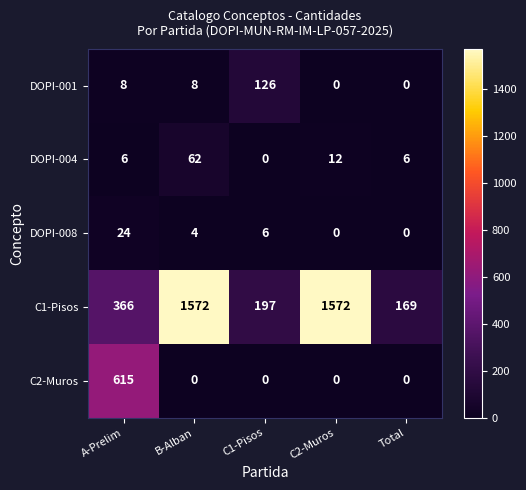

What is the sum of all DOPI-008 values?

34